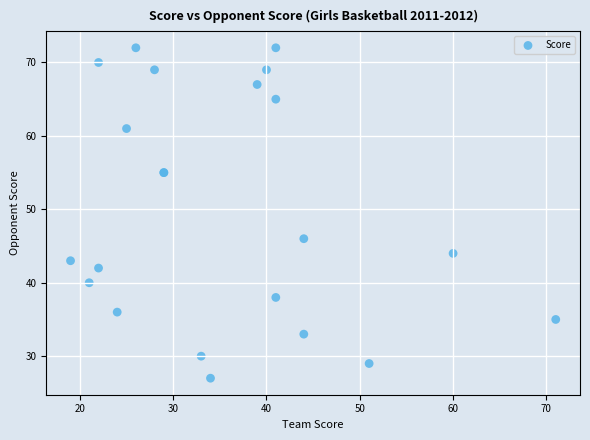

What Y value in the scatter plot is closest to 49?

46